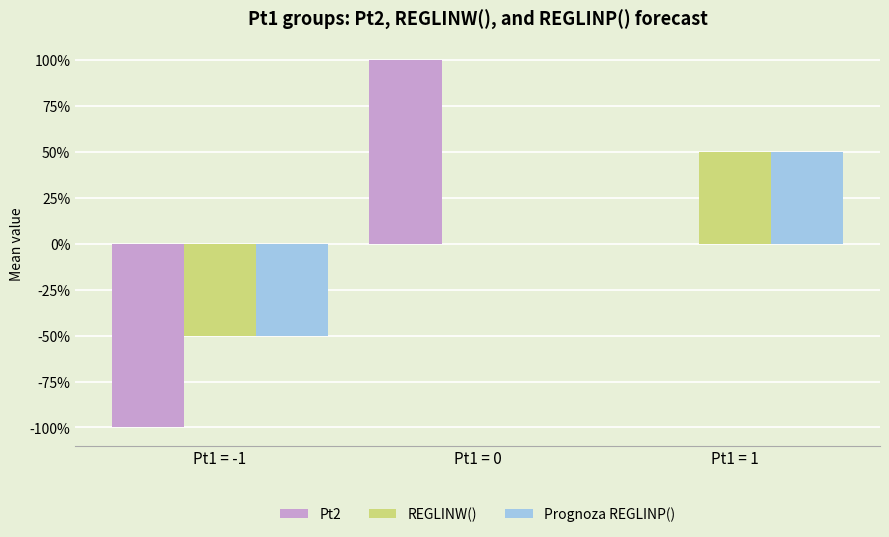

The value of REGLINW() at Pt1 = -1 is -0.5. True or false?

True